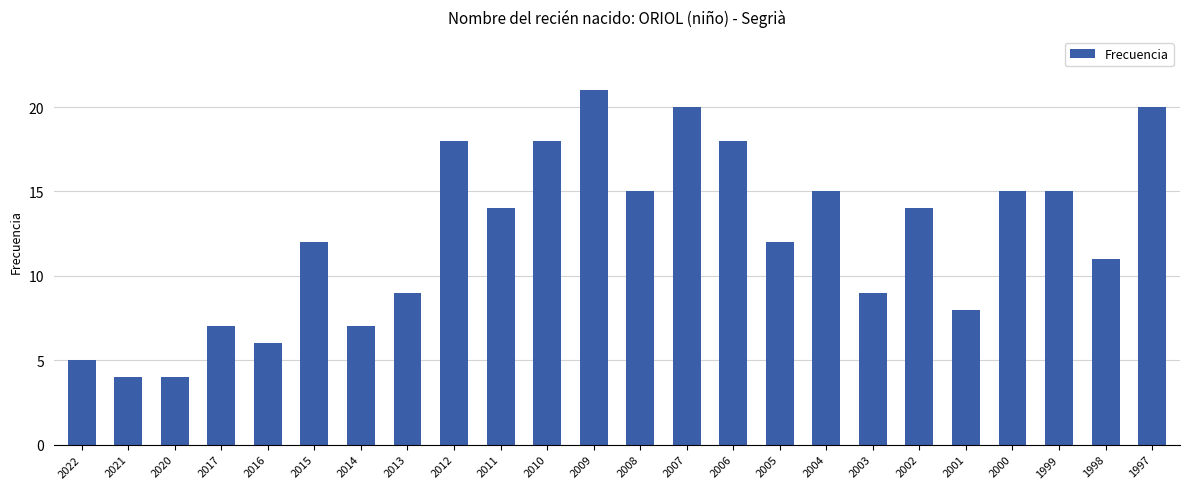

What is the value of the 5th bar from the left?

6